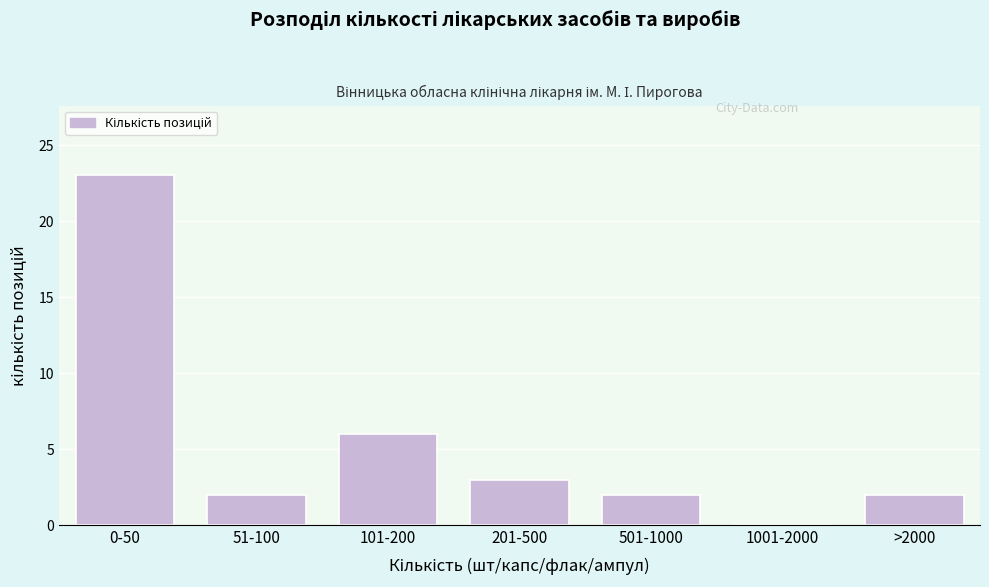

Reading left to right, extract all data points from this chart.

0-50=23	51-100=2	101-200=6	201-500=3	501-1000=2	1001-2000=0	>2000=2